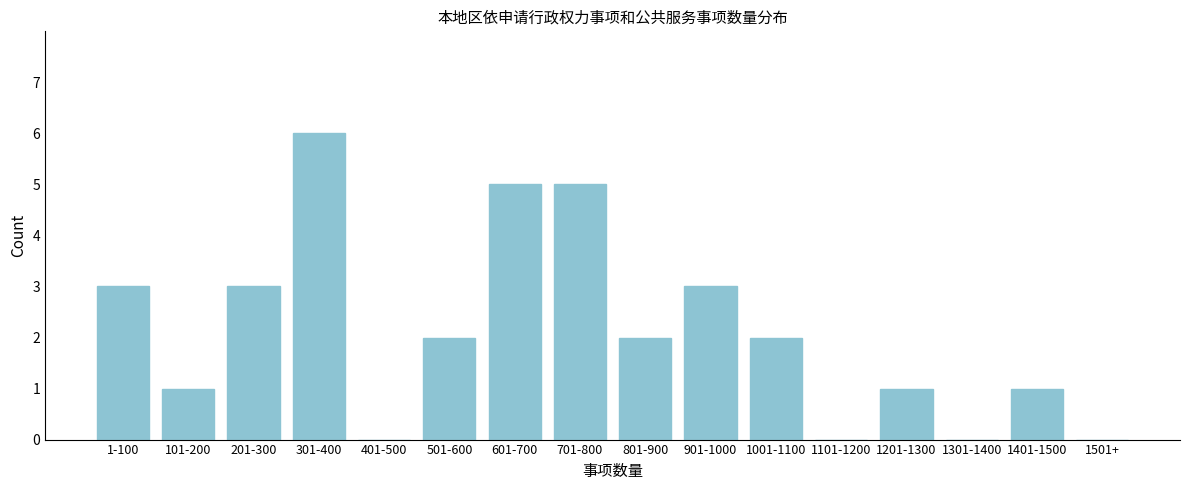

Reading left to right, what are all the values shown in this chart?

1-100=3	101-200=1	201-300=3	301-400=6	401-500=0	501-600=2	601-700=5	701-800=5	801-900=2	901-1000=3	1001-1100=2	1101-1200=0	1201-1300=1	1301-1400=0	1401-1500=1	1501+=0